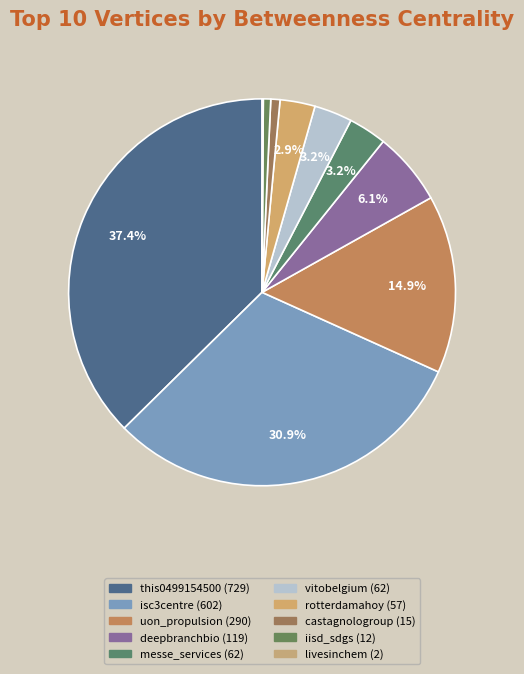

Which category has the biggest portion of the pie?

this0499154500